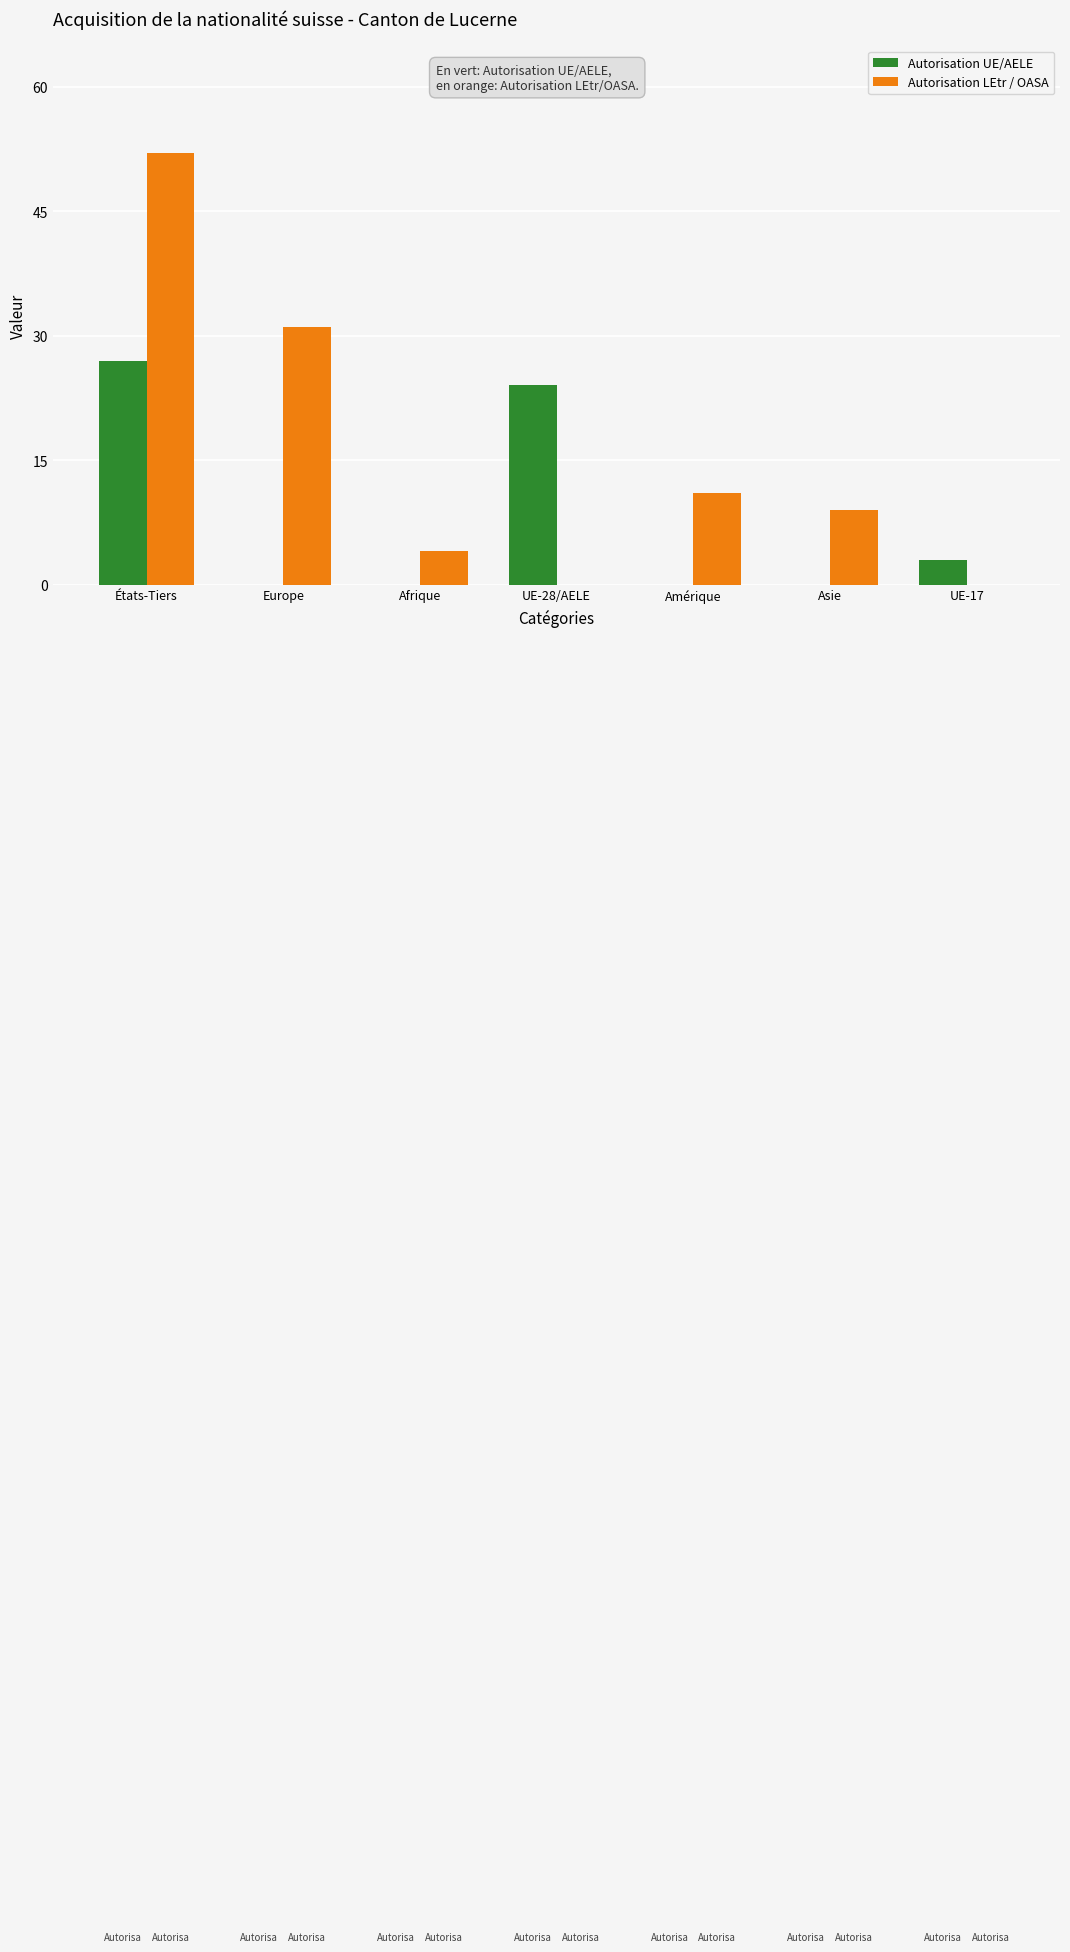

Between États-Tiers and Afrique, which series saw the biggest shift?

Autorisation LEtr / OASA